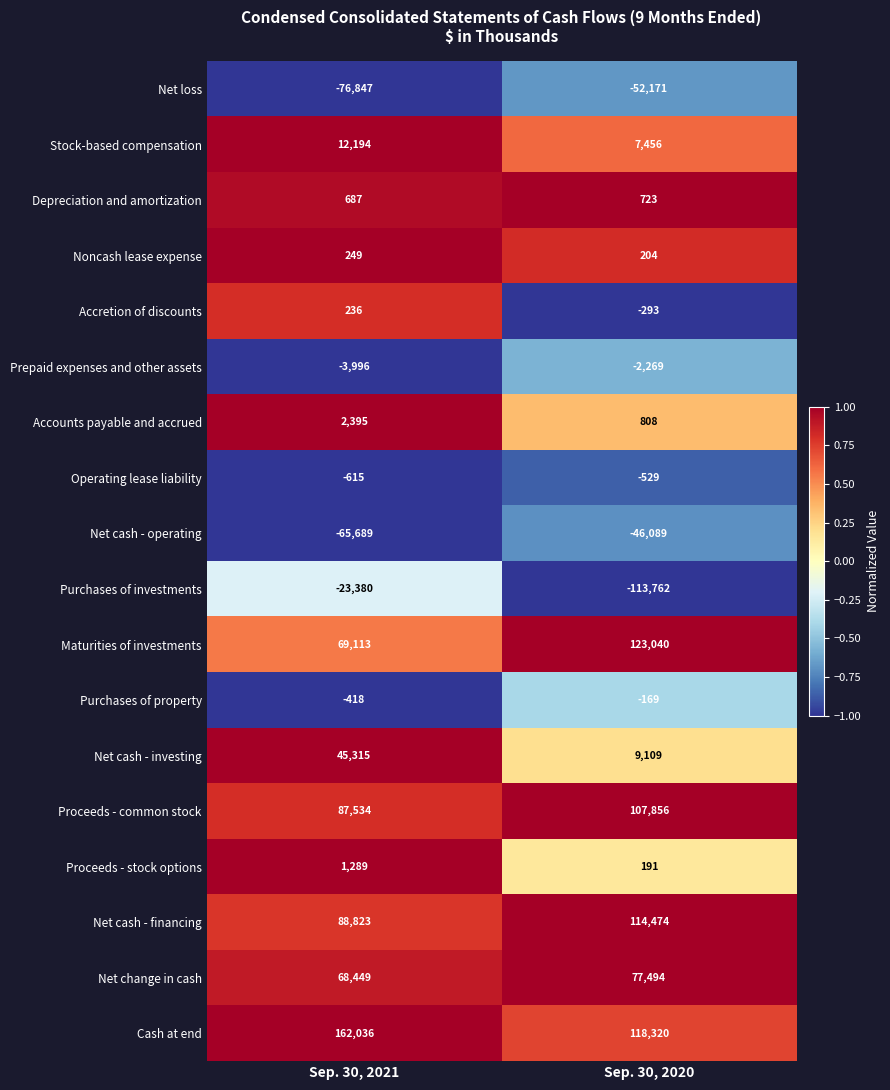

What is the smallest value displayed?

-113762